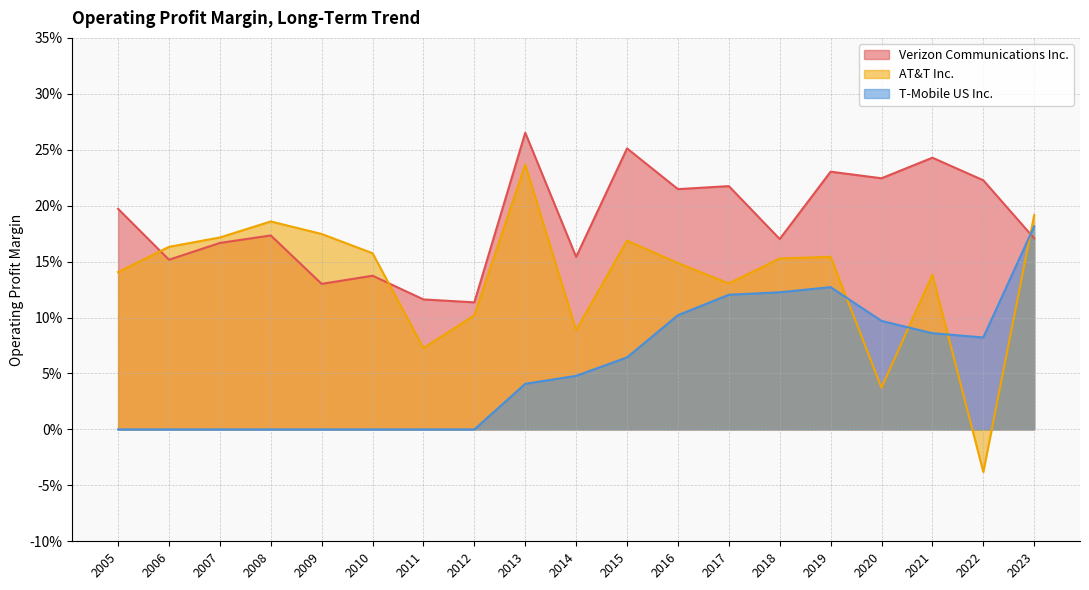

Reading right to left, transcribe all the data shown in this chart.

Verizon Communications Inc.: 2005=0.2	2006=0.2	2007=0.2	2008=0.2	2009=0.1	2010=0.1	2011=0.1	2012=0.1	2013=0.3	2014=0.2	2015=0.3	2016=0.2	2017=0.2	2018=0.2	2019=0.2	2020=0.2	2021=0.2	2022=0.2	2023=0.2
AT&T Inc.: 2005=0.1	2006=0.2	2007=0.2	2008=0.2	2009=0.2	2010=0.2	2011=0.1	2012=0.1	2013=0.2	2014=0.1	2015=0.2	2016=0.1	2017=0.1	2018=0.2	2019=0.2	2020=0.0	2021=0.1	2022=-0.0	2023=0.2
T-Mobile US Inc.: 2005=0.0	2006=0.0	2007=0.0	2008=0.0	2009=0.0	2010=0.0	2011=0.0	2012=0.0	2013=0.0	2014=0.0	2015=0.1	2016=0.1	2017=0.1	2018=0.1	2019=0.1	2020=0.1	2021=0.1	2022=0.1	2023=0.2